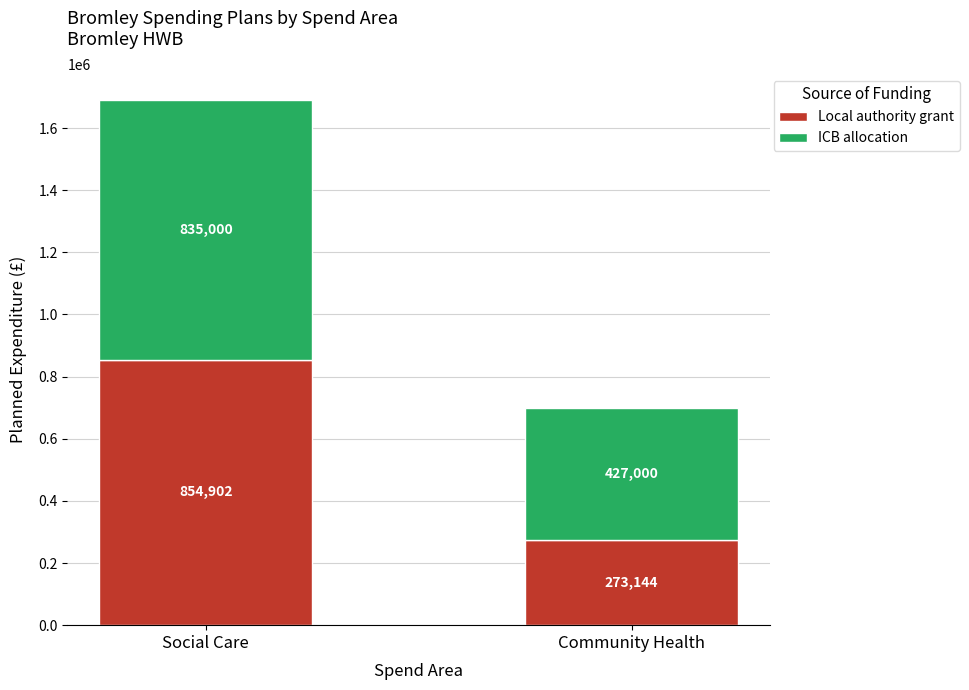

Reading left to right, list the values for the Local authority grant series.

854902	273144